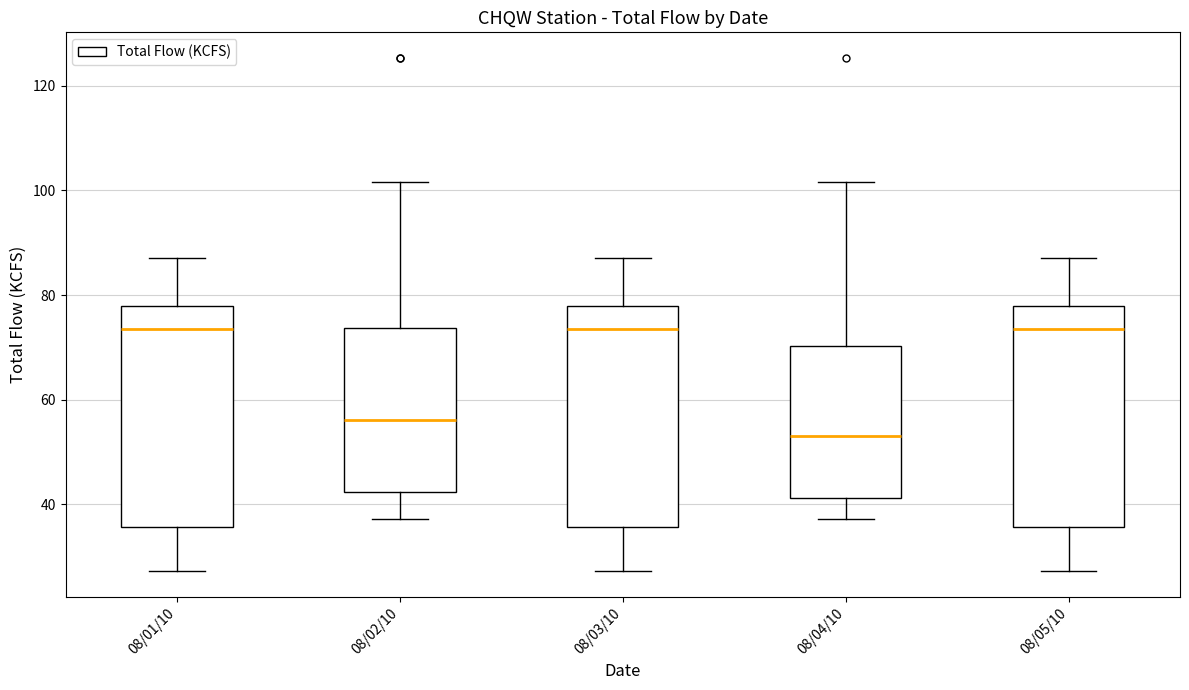

Reading left to right, read every box against the y-axis: the position of its median line, the range the box covers, and the ends of its whiskers. The values are not printed on the chart, so give them approximately, as read against the axis.

08/01/10: median 74, box 36 to 78, whiskers 28 to 88
08/02/10: median 56, box 42 to 74, whiskers 38 to 102
08/03/10: median 74, box 36 to 78, whiskers 28 to 88
08/04/10: median 54, box 42 to 70, whiskers 38 to 102
08/05/10: median 74, box 36 to 78, whiskers 28 to 88